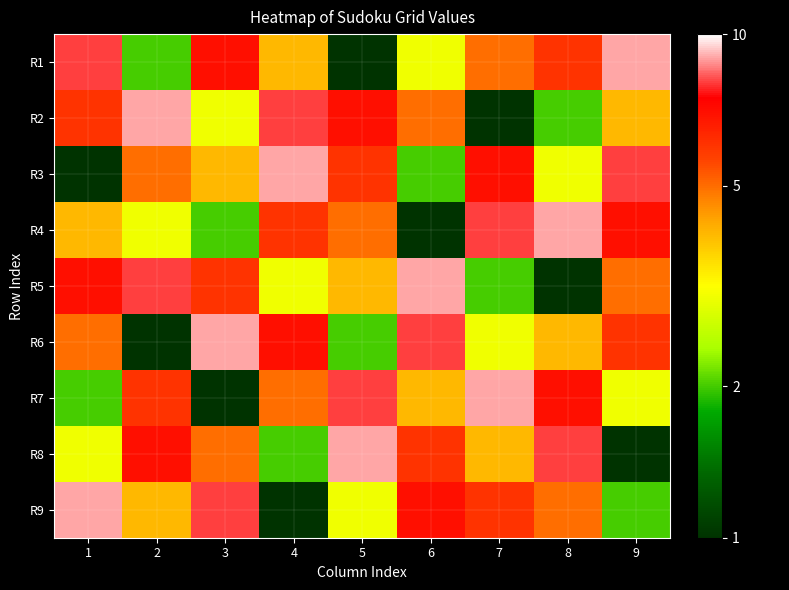

Which series has the widest spread of values?

R1